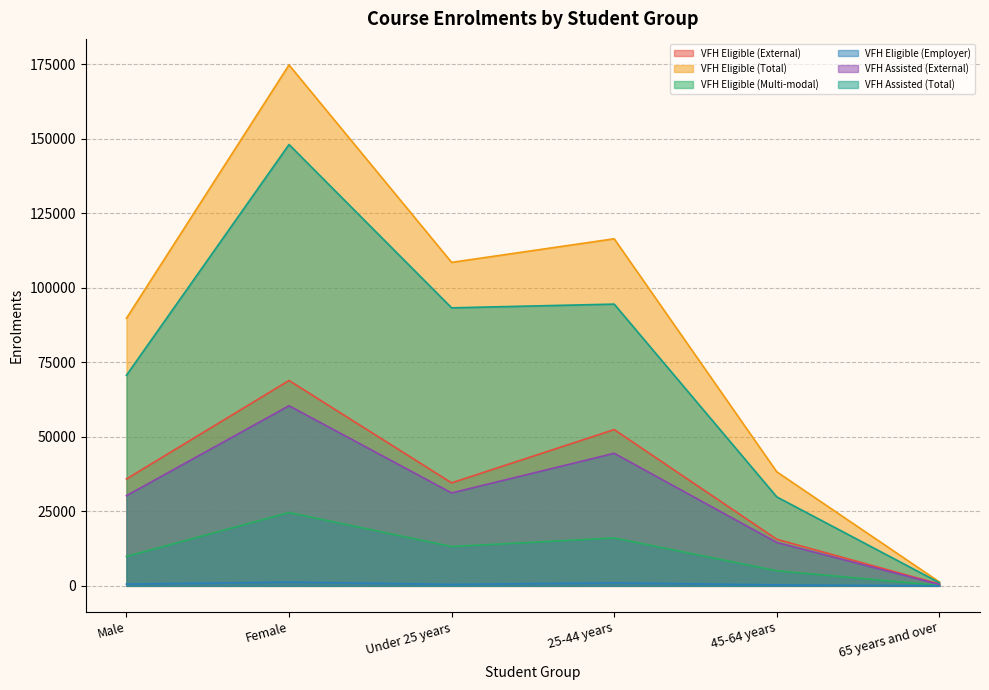

Where is the first local minimum for VFH Eligible (Total)?

Under 25 years